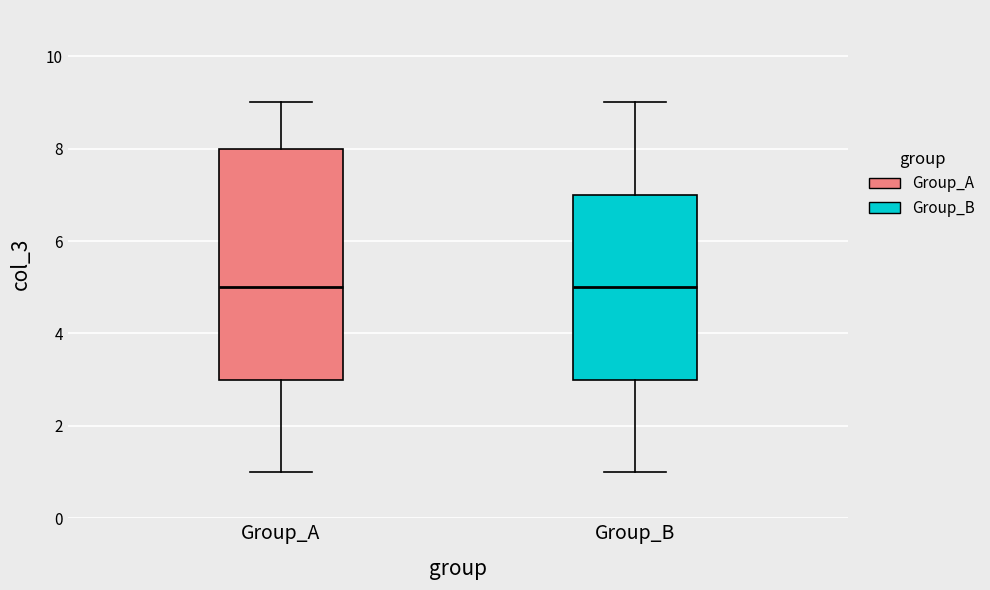

Reading left to right, read every box against the y-axis: the position of its median line, the range the box covers, and the ends of its whiskers. The values are not printed on the chart, so give them approximately, as read against the axis.

Group_A: median 5, box 3 to 8, whiskers 1 to 9
Group_B: median 5, box 3 to 7, whiskers 1 to 9